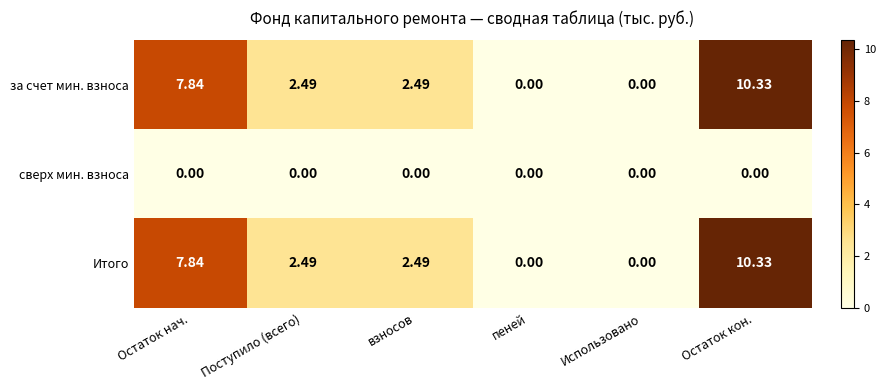

At which category is the sum across all series the highest?

Остаток кон.